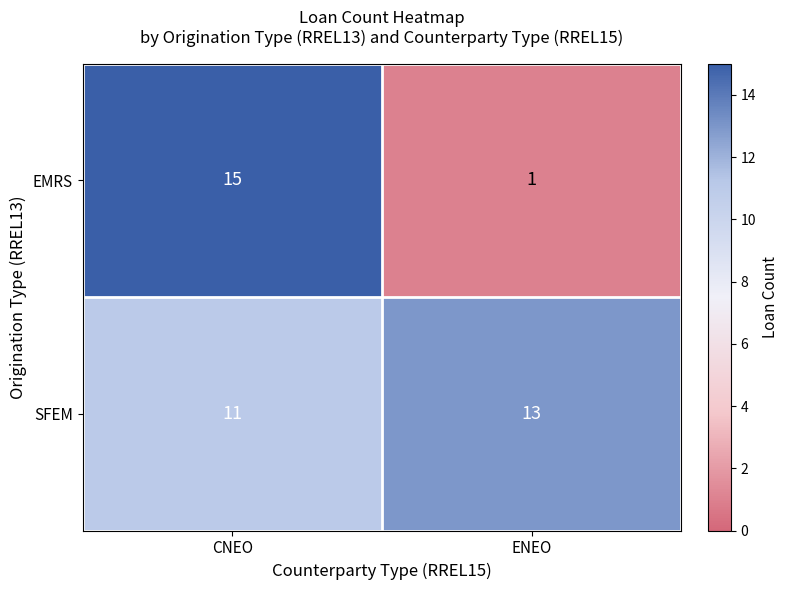

Reading left to right, extract all data points from this chart.

EMRS: CNEO=15	ENEO=1
SFEM: CNEO=11	ENEO=13